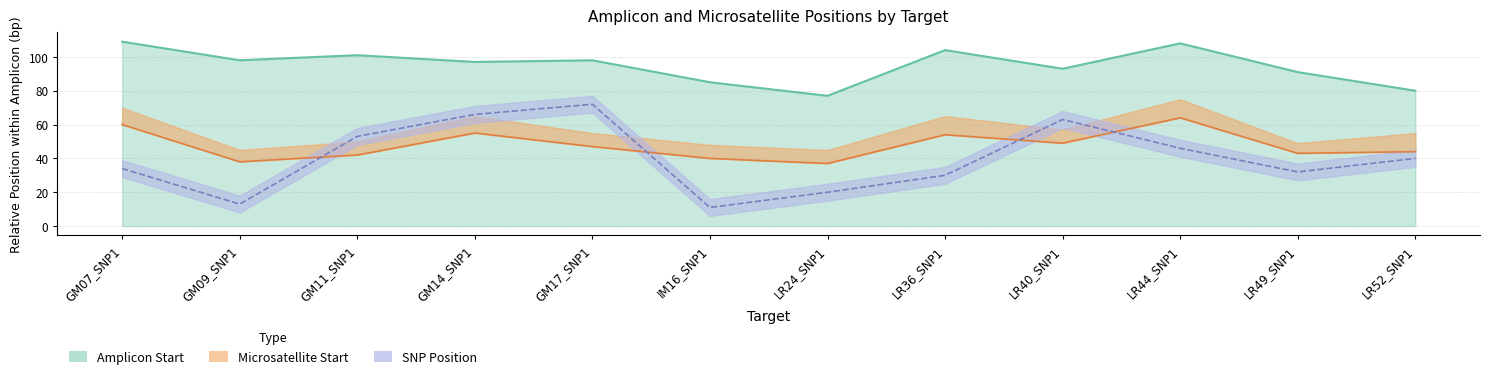

True or false: Amplicon End has a value of 48 at LR49_SNP1.

False